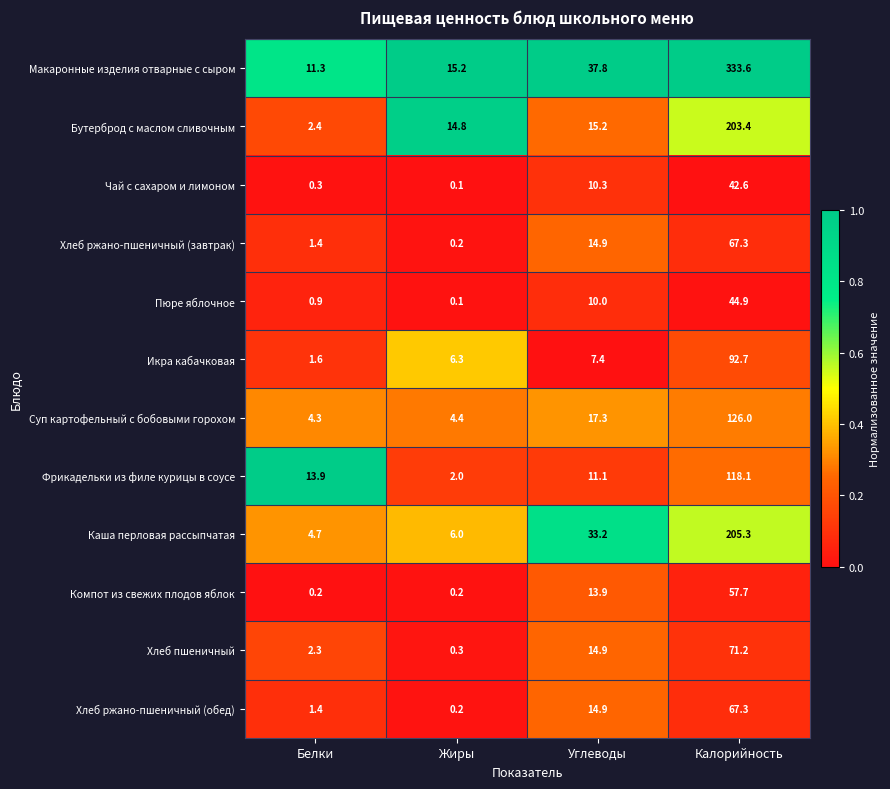

List the labels in order of Икра кабачковая value, smallest first.

Белки, Жиры, Углеводы, Калорийность